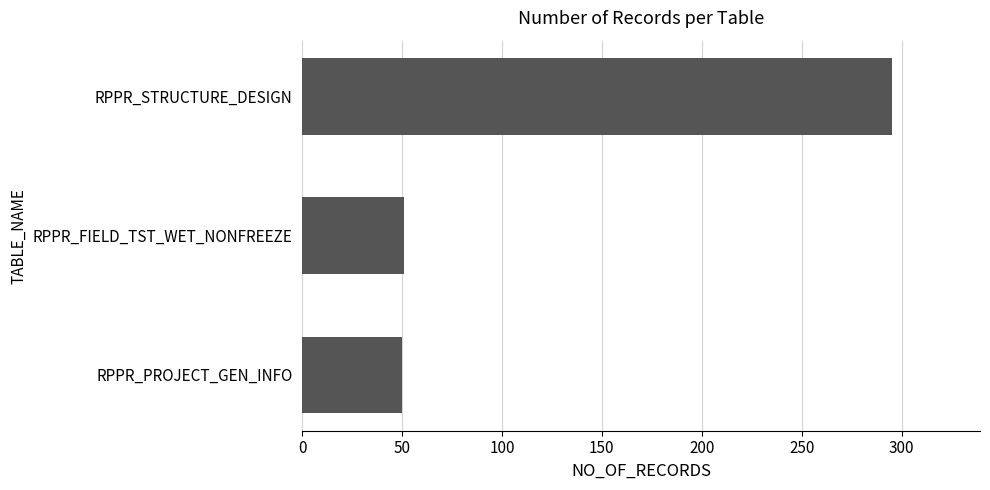

The chart shows a value of 50 at RPPR_PROJECT_GEN_INFO. True or false?

True